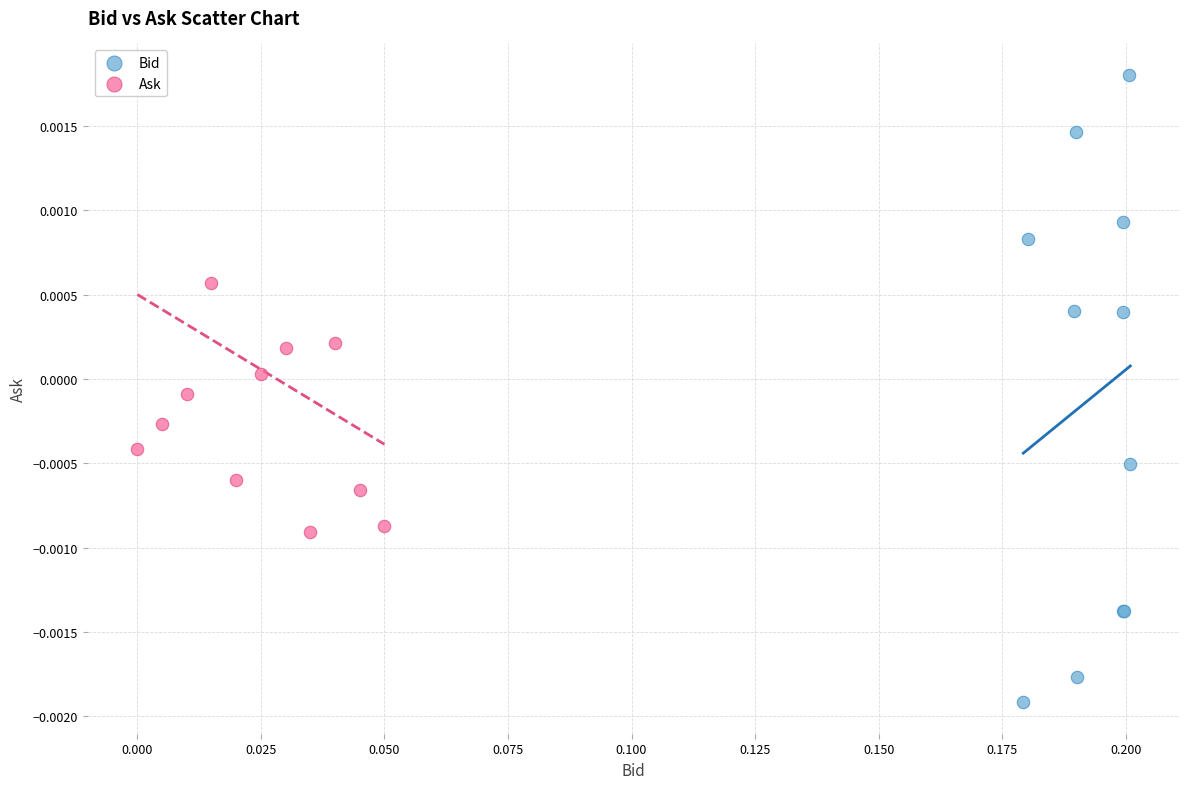

Which series reaches the maximum Y coordinate?

Bid